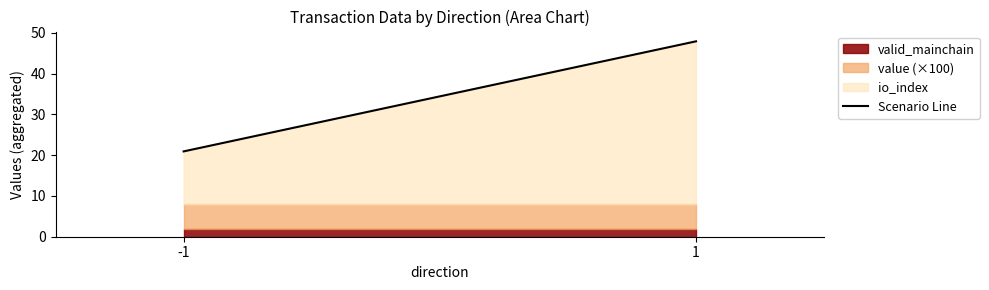

Is it true that the value at -1 is 20.9?

True